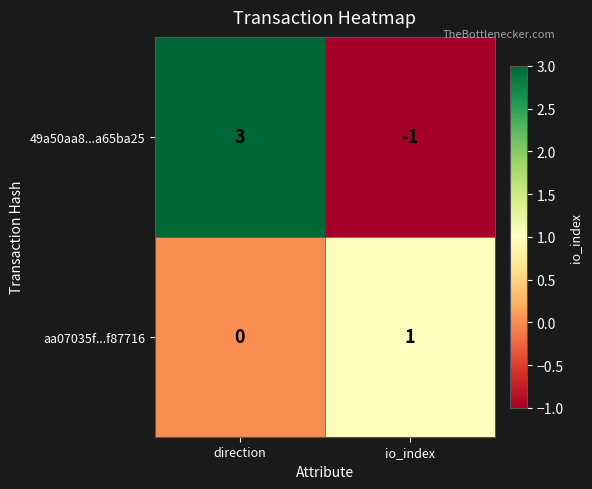

At which label is aa07035f...f87716 closest to 0?

direction